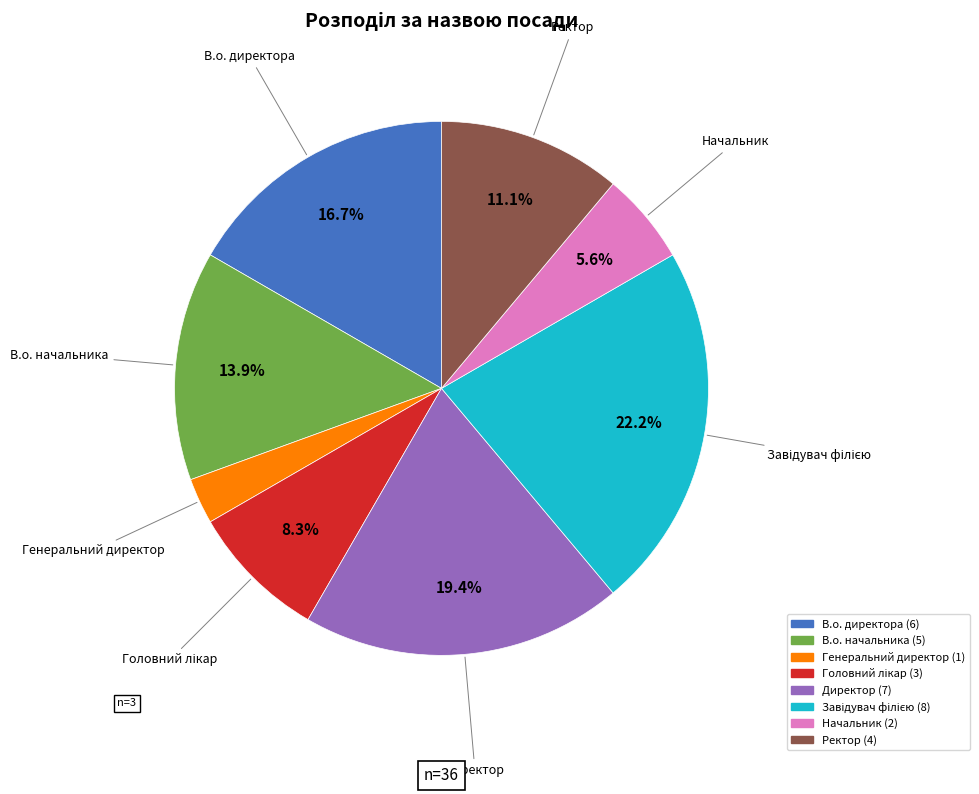

How many slices are in this pie chart?

8